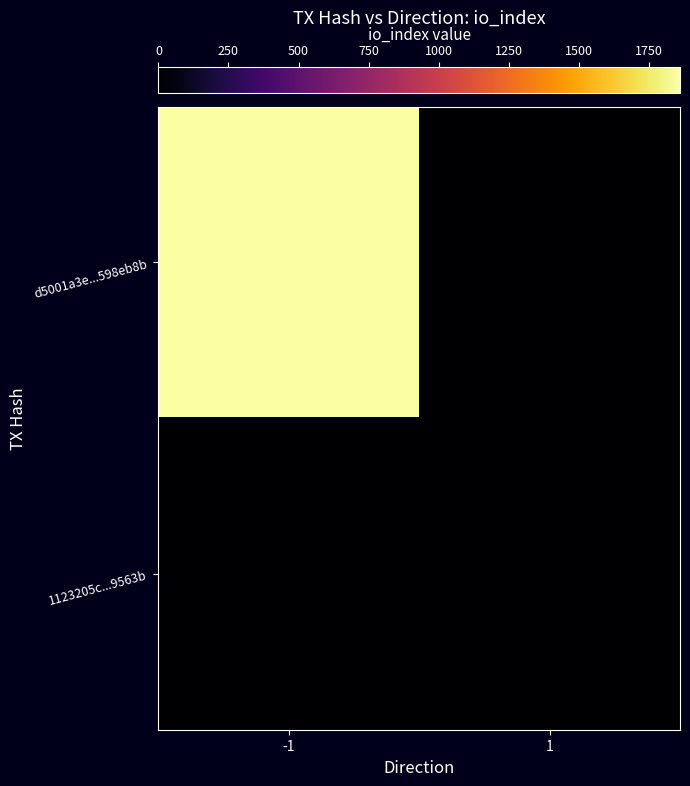

Between -1 and 1, which series saw the biggest shift?

d5001a3e...598eb8b